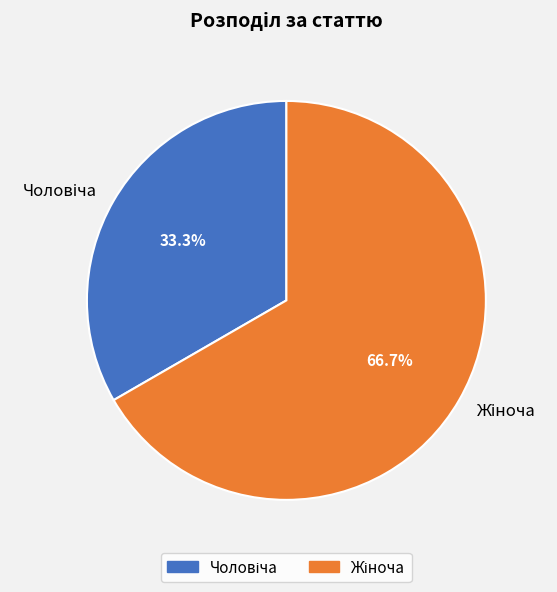

Does any single category account for the majority?

Yes